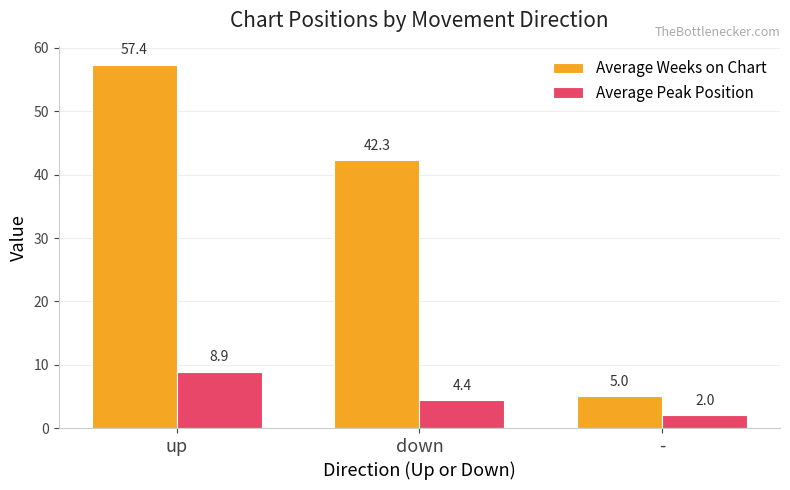

What is the difference between the highest and lowest values at down?

37.9